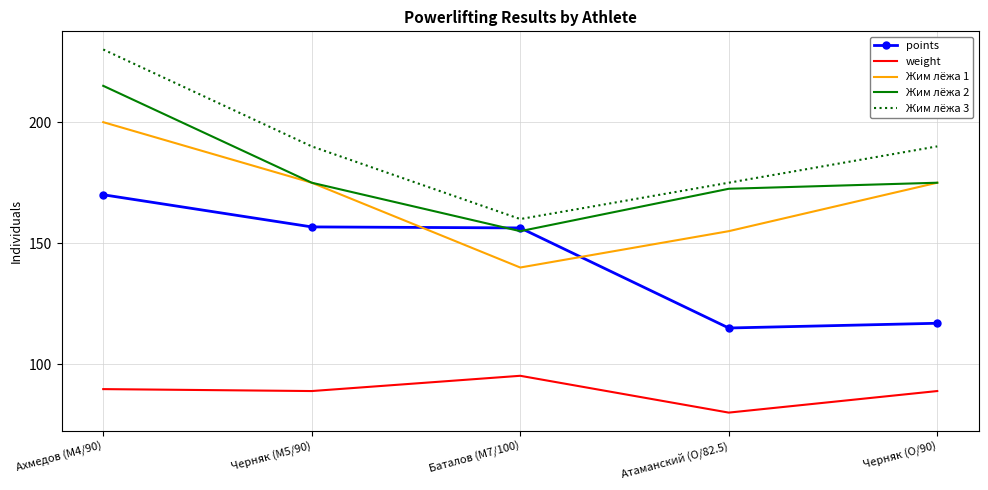

Rank the series by their maximum value, from highest to lowest.

Жим лёжа 3, Жим лёжа 2, Жим лёжа 1, points, weight